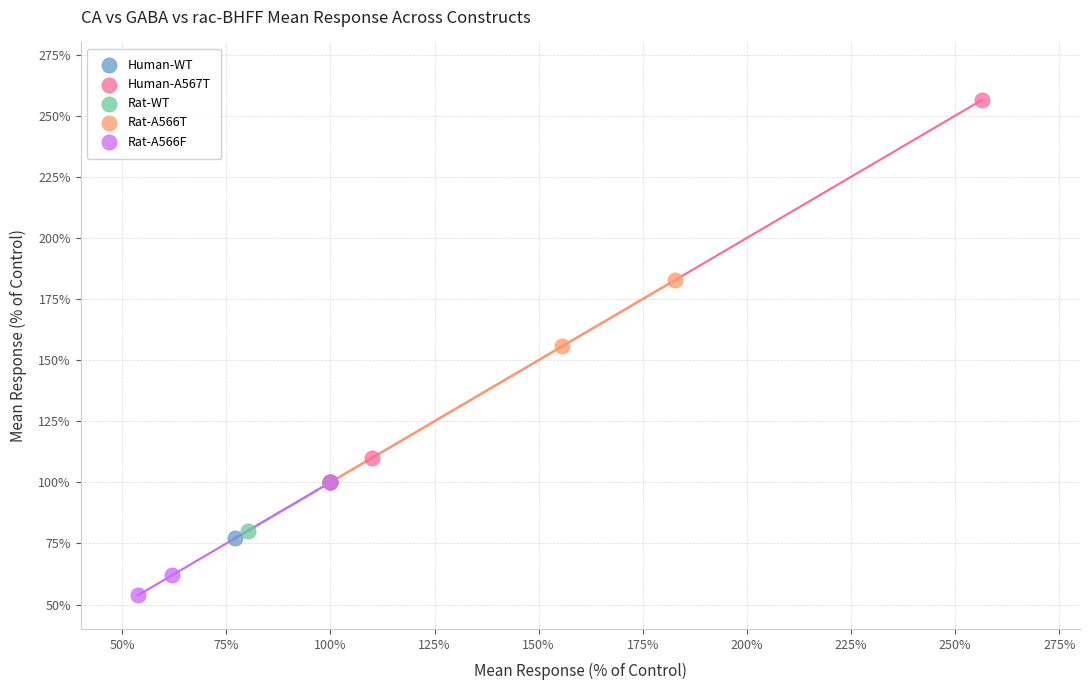

Which series has the widest spread of Y values?

Human-A567T